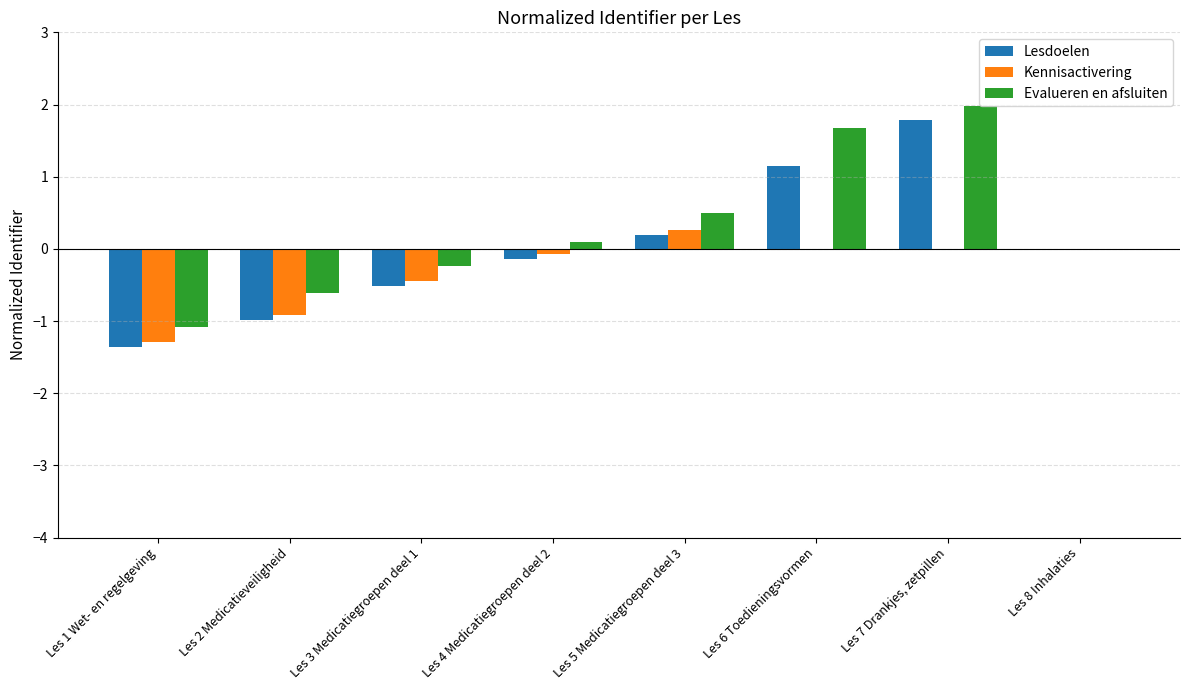

What is the spread (max minus min) of values at Les 4 Medicatiegroepen deel 2?

0.2